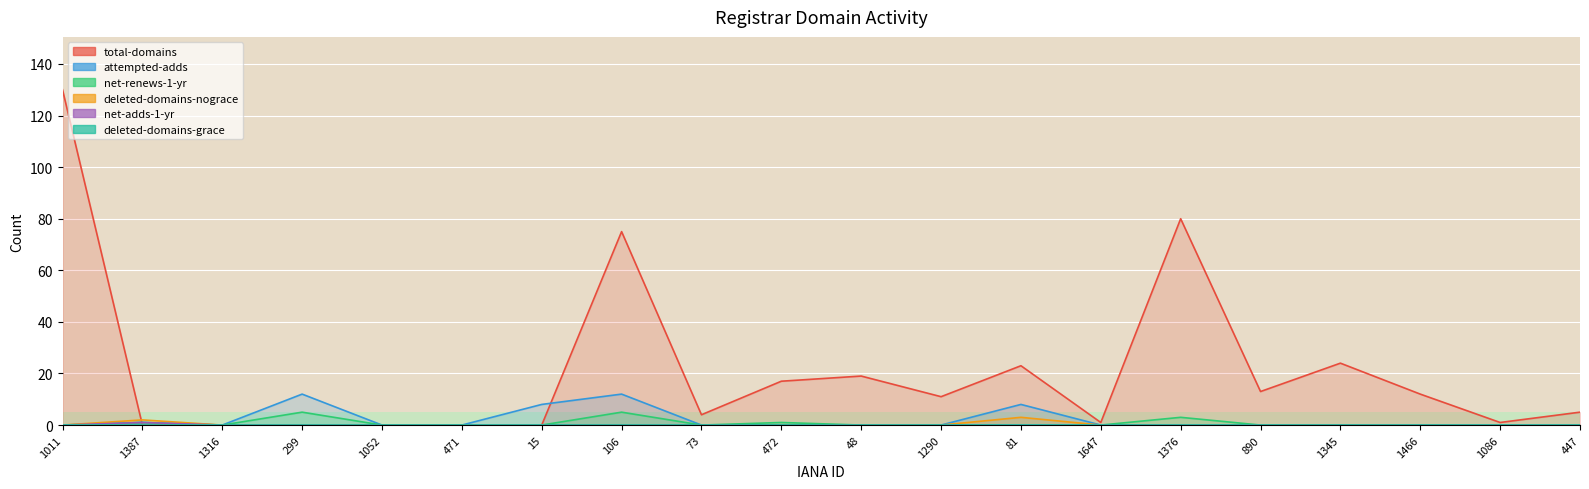

How many data points does each series have?

20